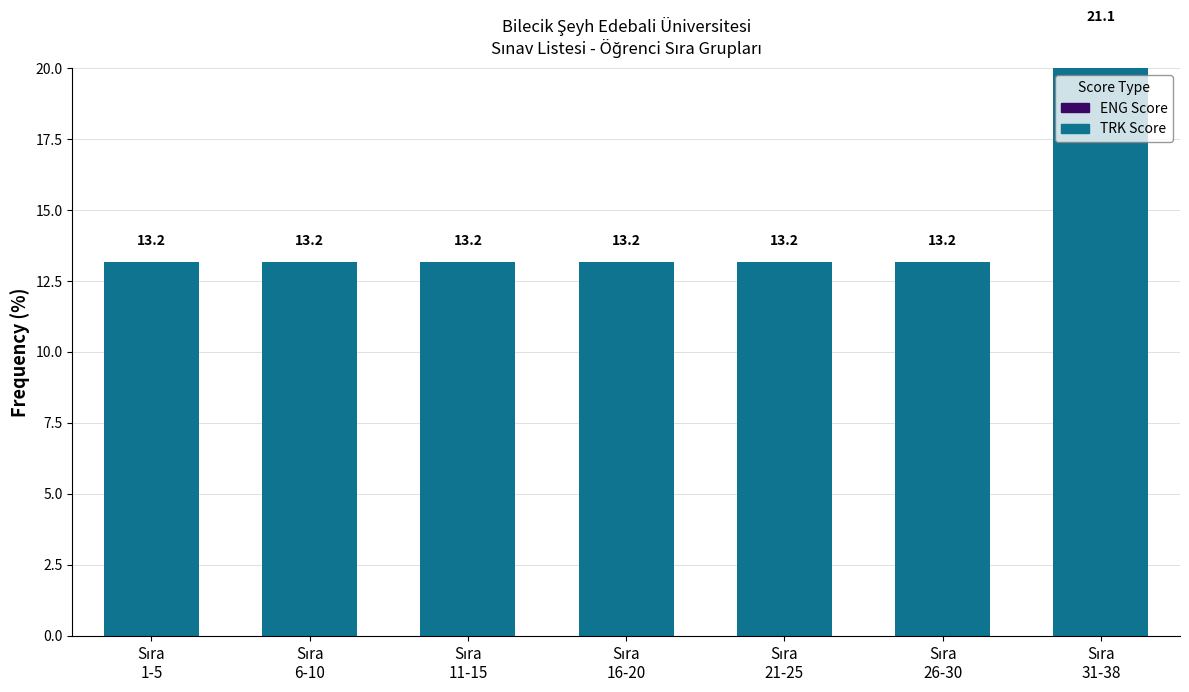

Which has a higher value, Sıra
21-25 or Sıra
6-10?

Sıra
21-25